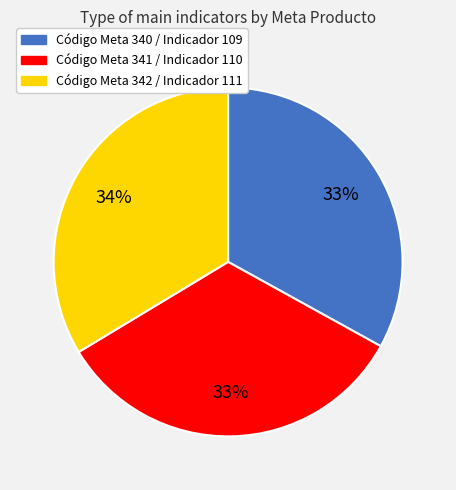

What is the ratio of the value at Código Meta 341 / Indicador 110 to the value at Código Meta 340 / Indicador 109?

1.0